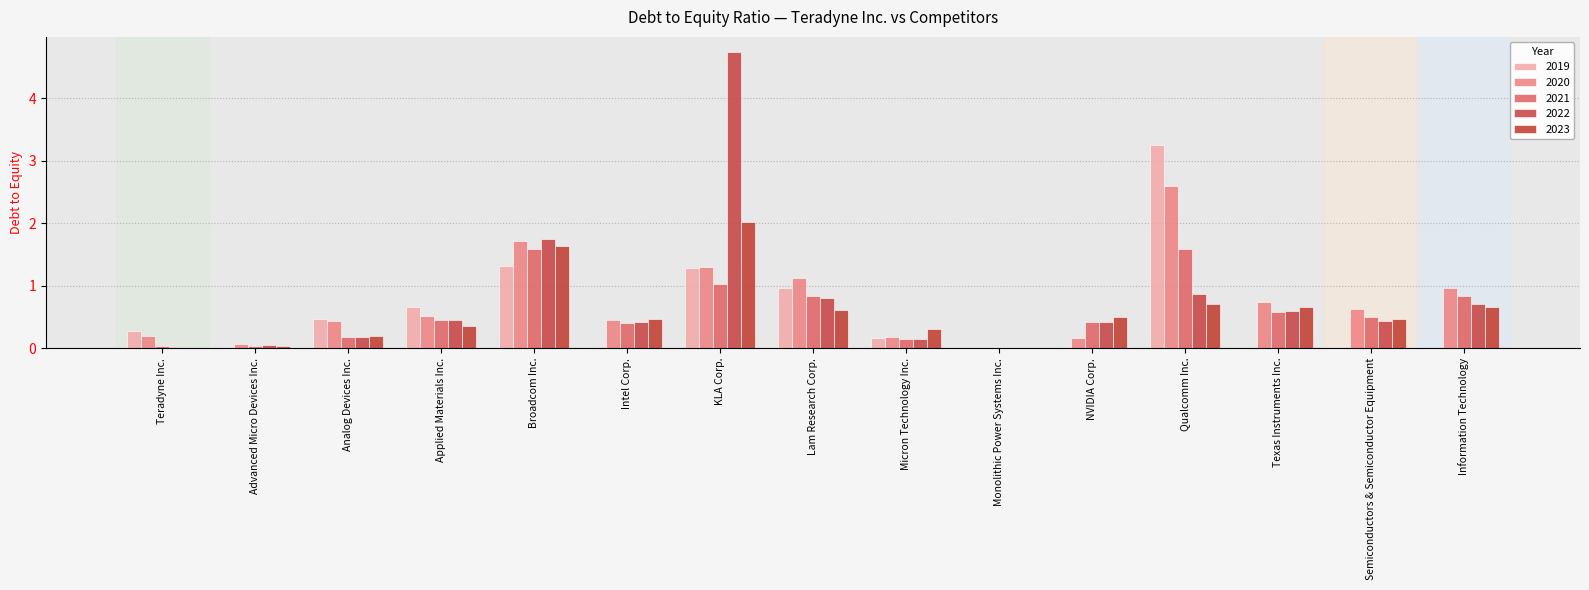

What is the difference between the 2023 values at Semiconductors & Semiconductor Equipment and Broadcom Inc.?

1.2